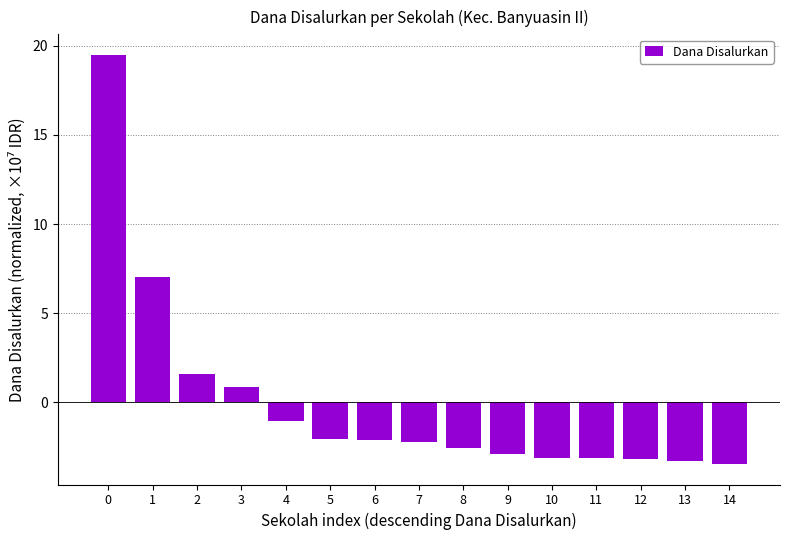

The chart shows a value of -2.5 at 8. True or false?

True